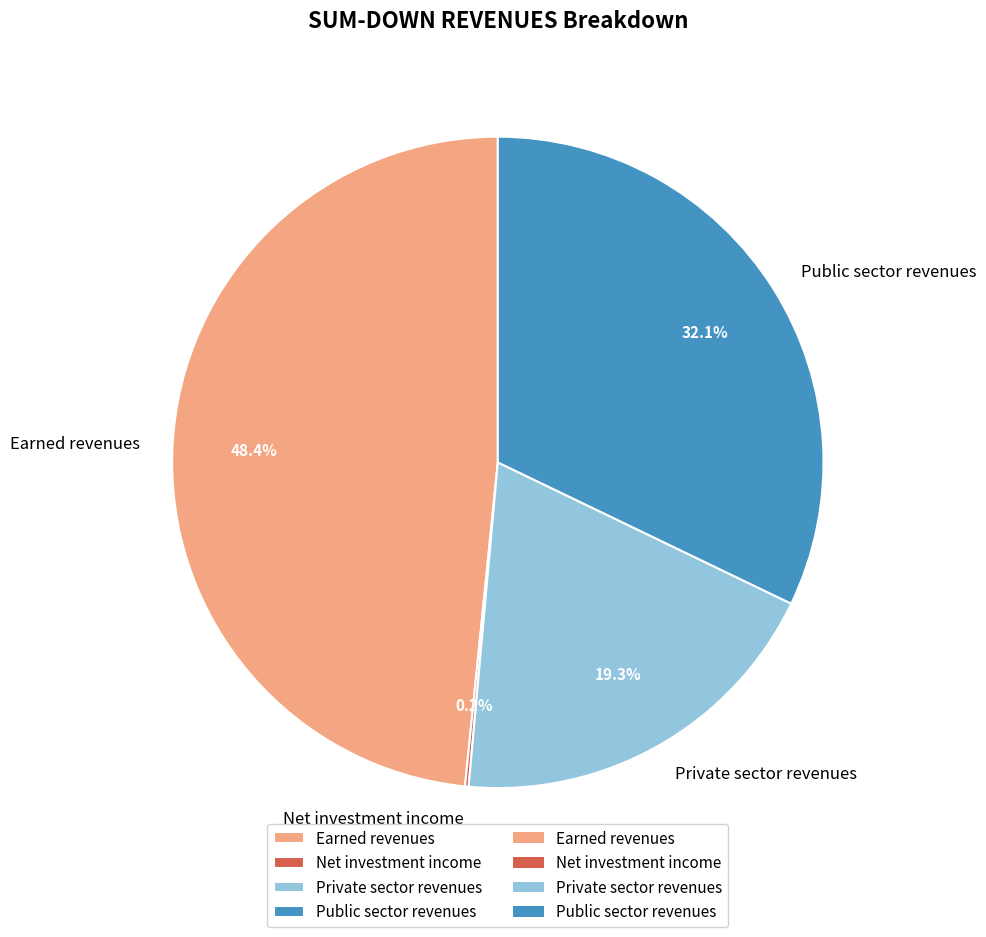

How much of the chart is everything except Private sector revenues?

80.7%